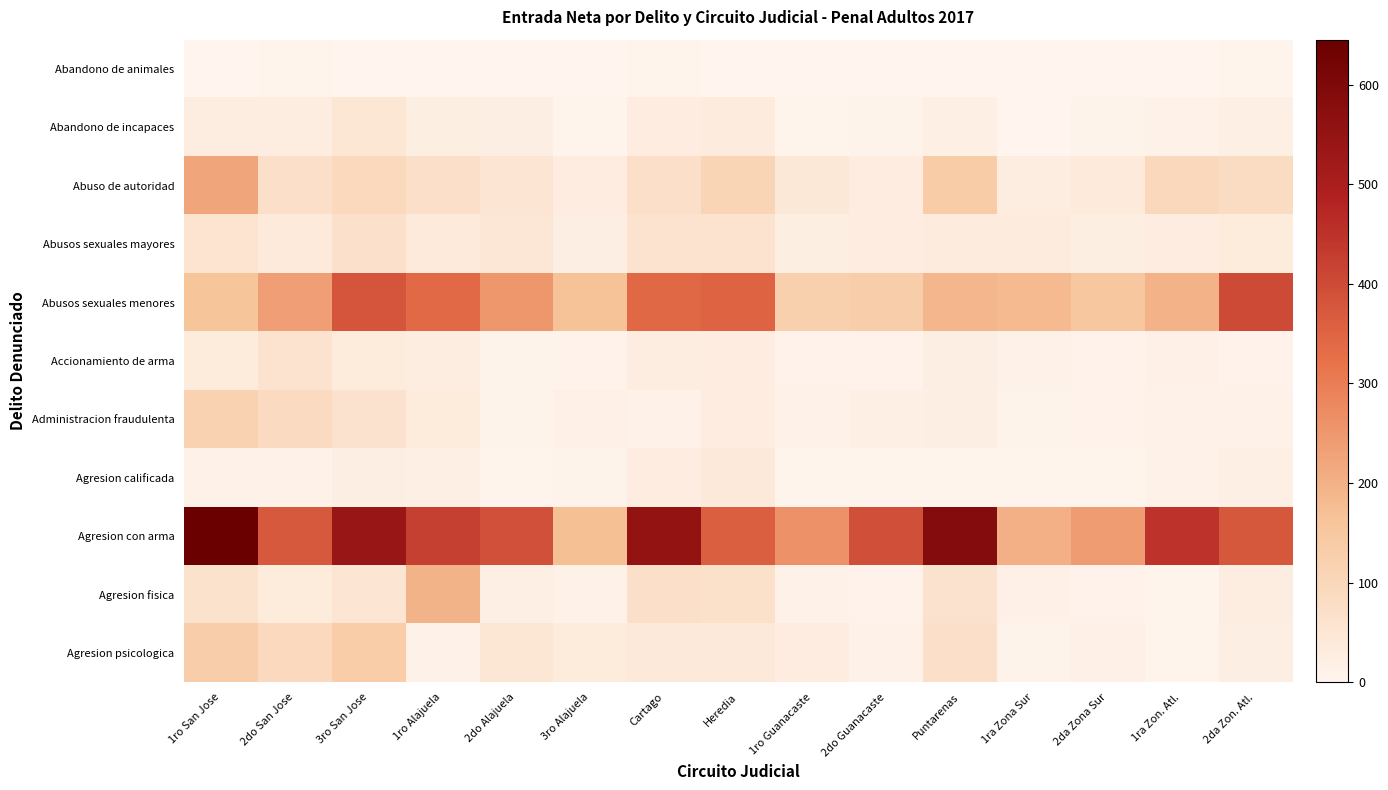

List the series in order of their peak value, lowest first.

Abandono de animales, Agresion calificada, Abandono de incapaces, Accionamiento de arma, Abusos sexuales mayores, Administracion fraudulenta, Agresion psicologica, Agresion fisica, Abuso de autoridad, Abusos sexuales menores, Agresion con arma